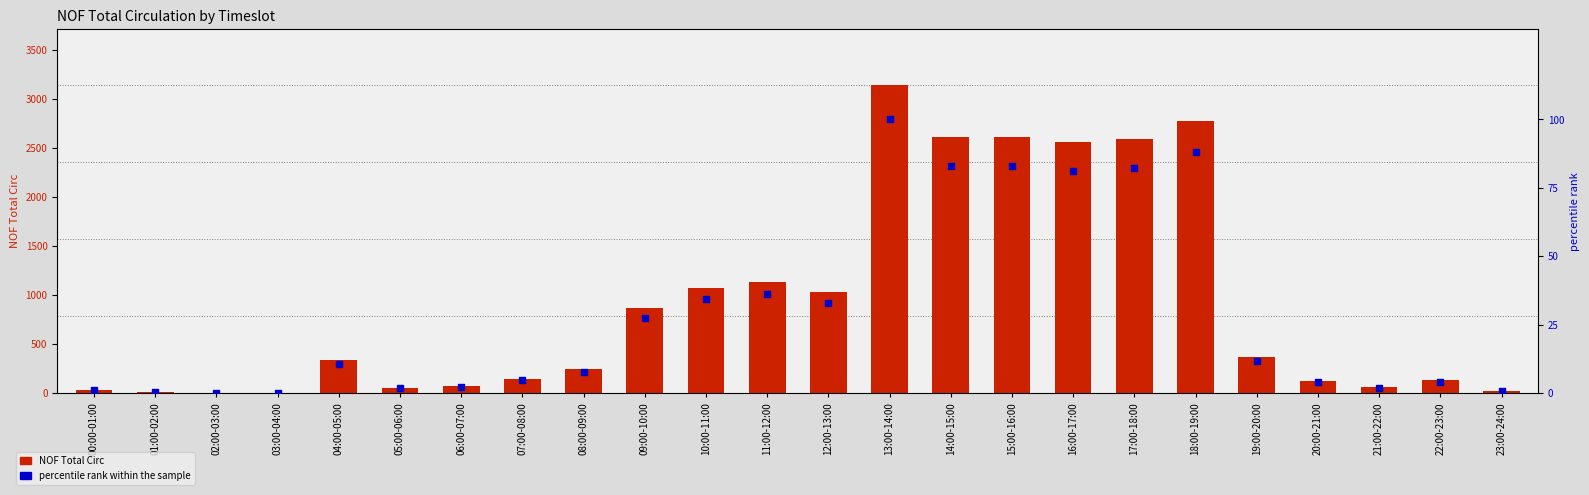

Which series reaches the minimum Y coordinate?

NOF Total Circ